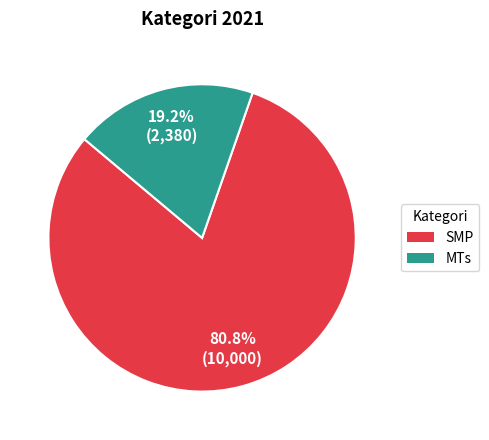

Count the number of slices in the pie.

2